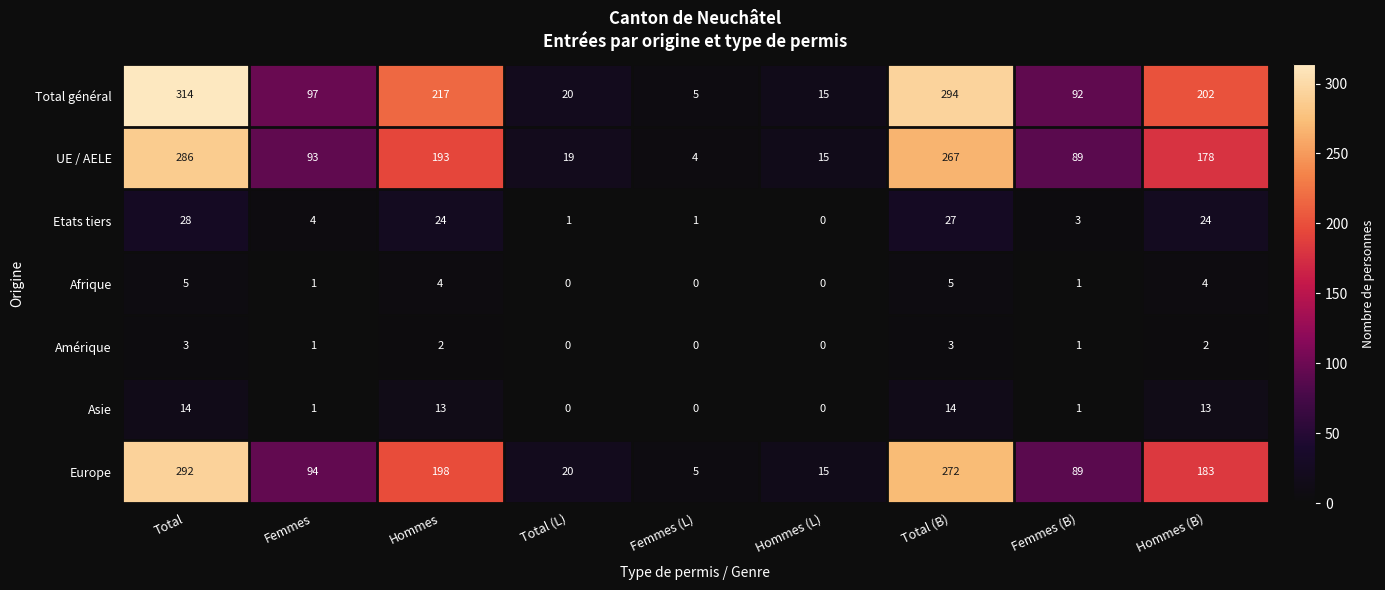

What is the spread (max minus min) of values at Femmes (L)?

5